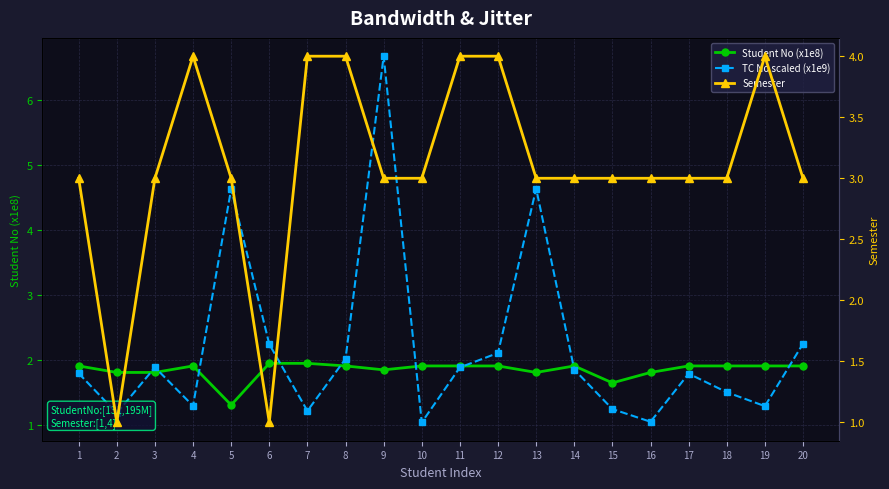

What is the difference between the second highest and second lowest values in the Semester series?

3.0